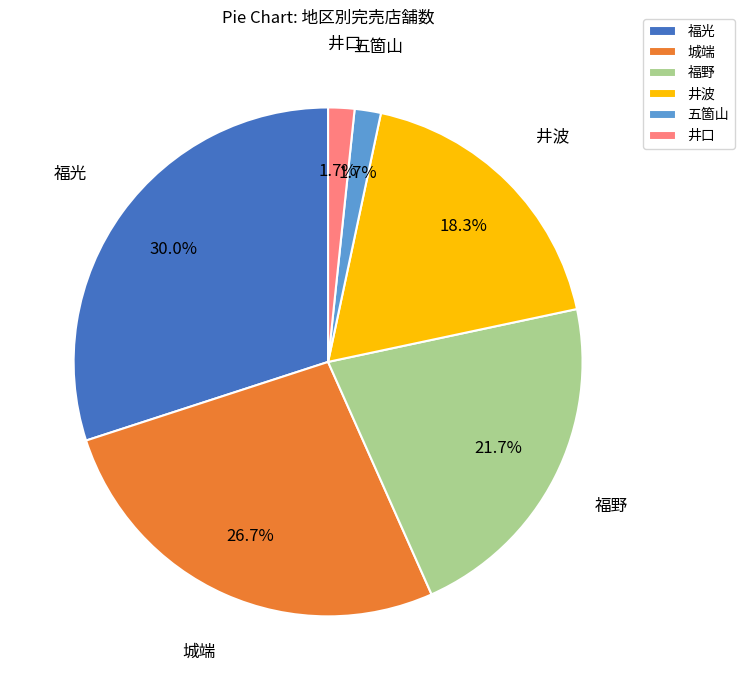

What percentage do 福光 and 井口 together represent?

31.7%